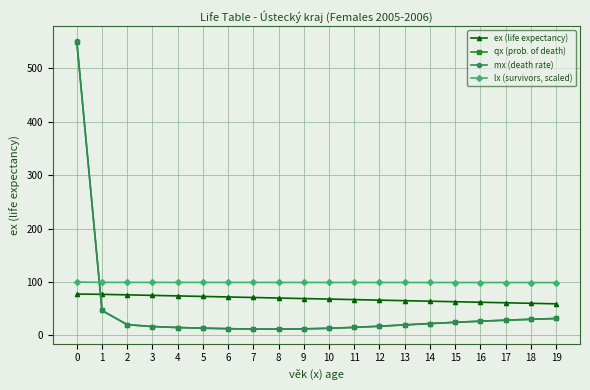

What is the difference between the highest and lowest values at 5?

85.7